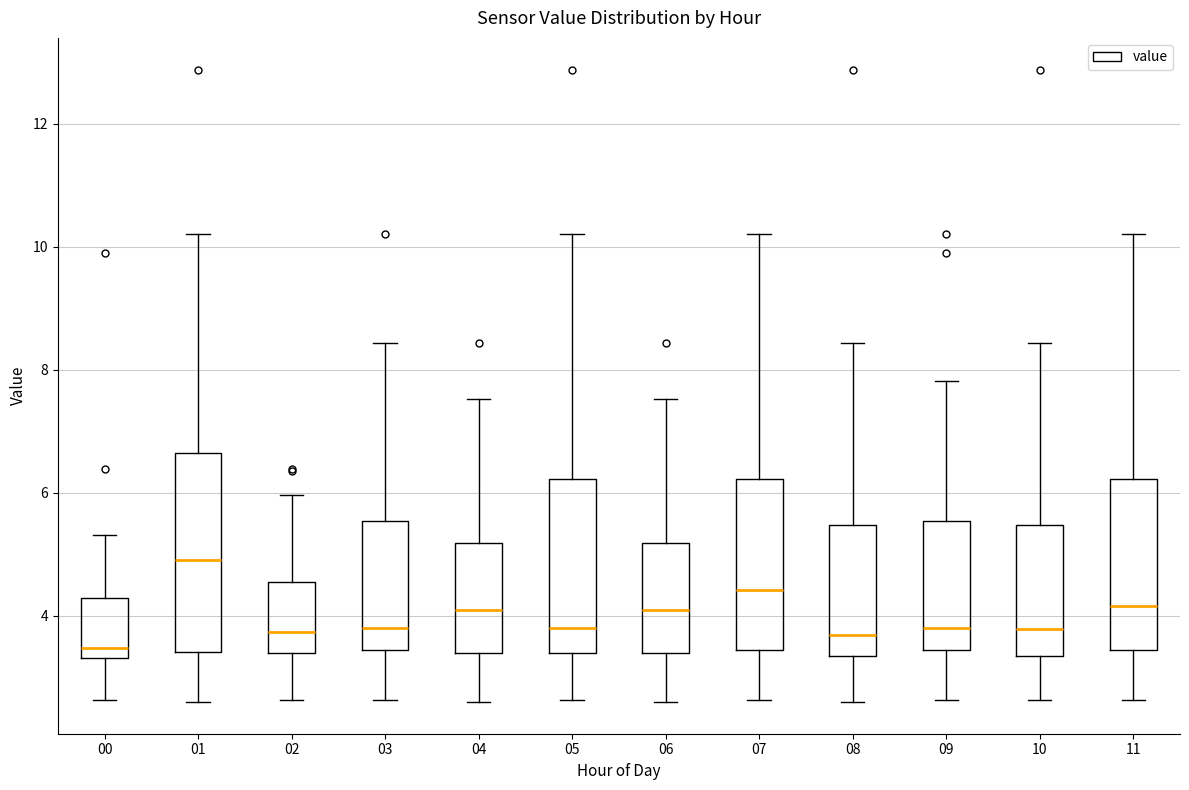

Where is the upper edge of the box at x = 10 on the y-axis? The values are not printed on the chart, so give them approximately, as read against the axis.

5.4